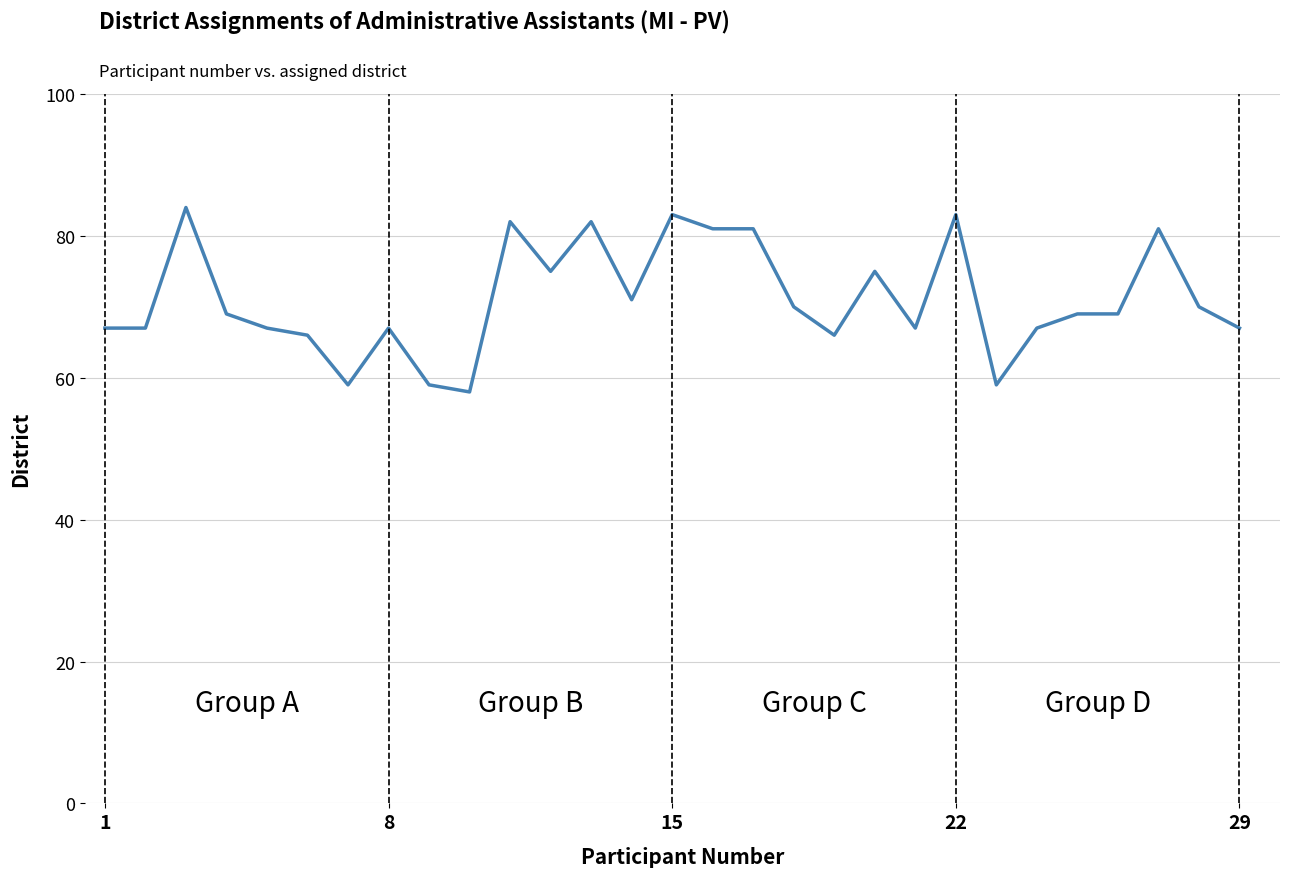

What is the maximum value shown in the chart?

84